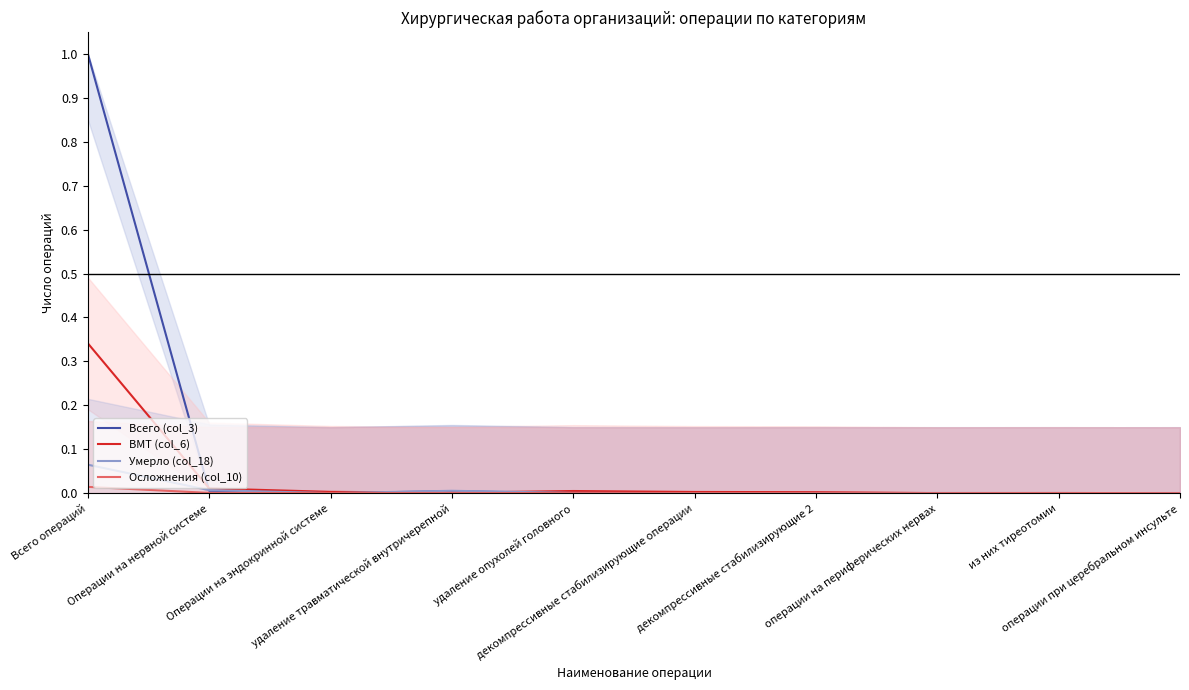

What are all the series names shown in the legend?

Всего (col_3), ВМТ (col_6), Умерло (col_18), Осложнения (col_10)